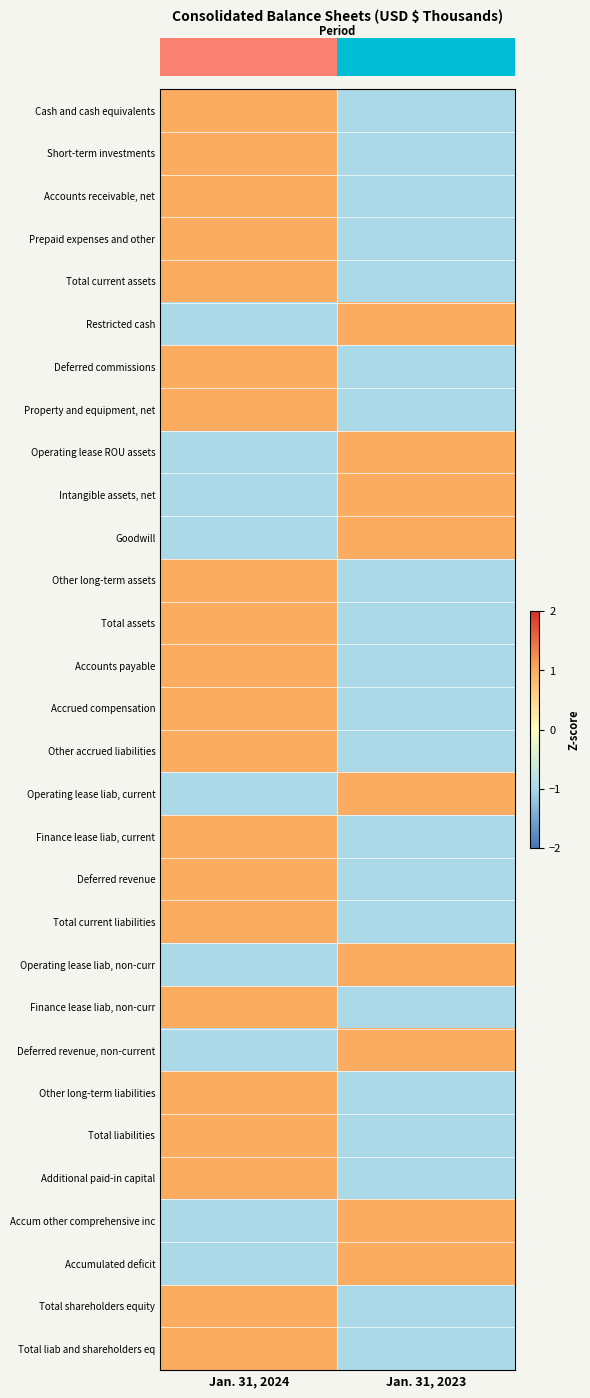

Which series has the widest spread of values?

row_0